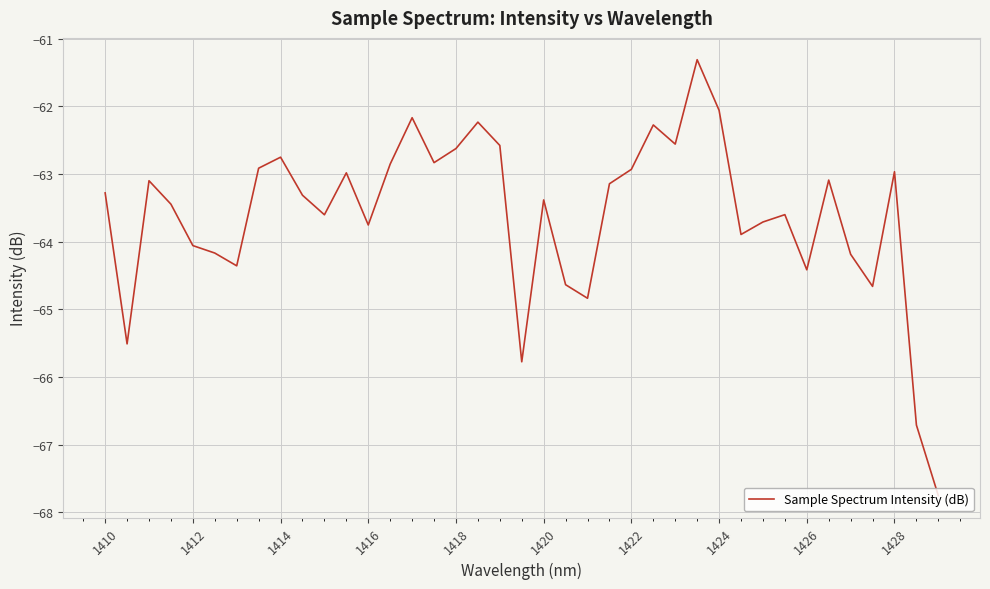

What is the maximum value shown in the chart?

-61.3